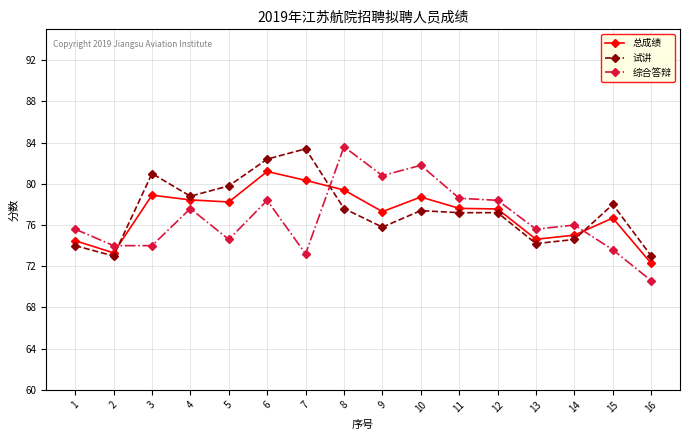

What is the sum of the 综合答辩 values at 6 and 11?

157.0